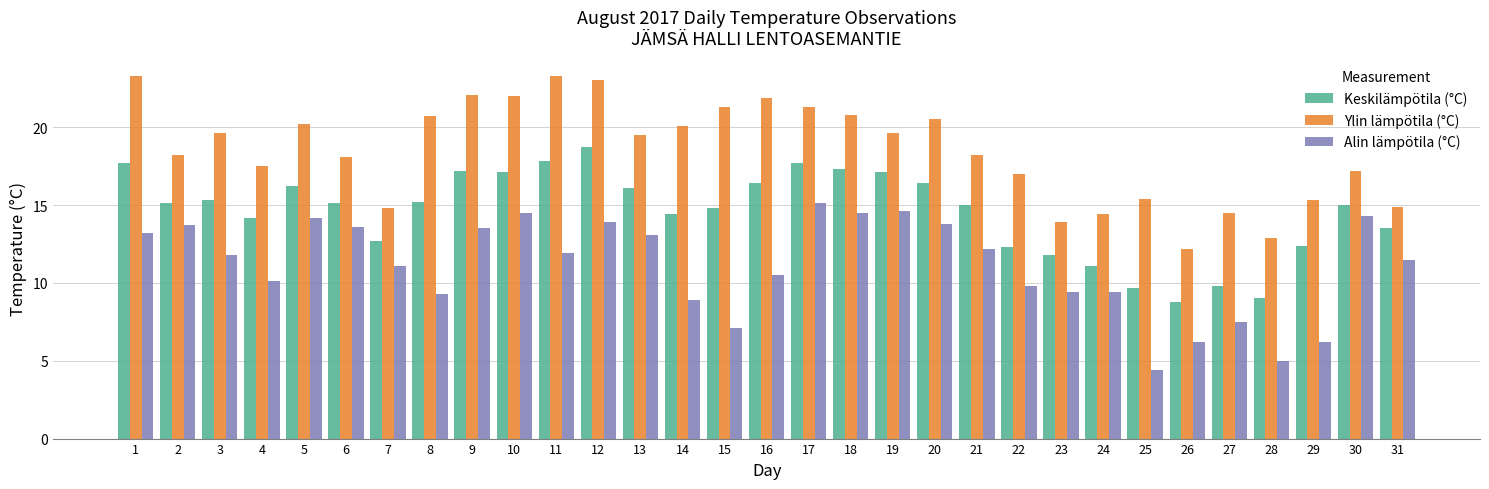

What is the difference between the highest and lowest values at 22?

7.2